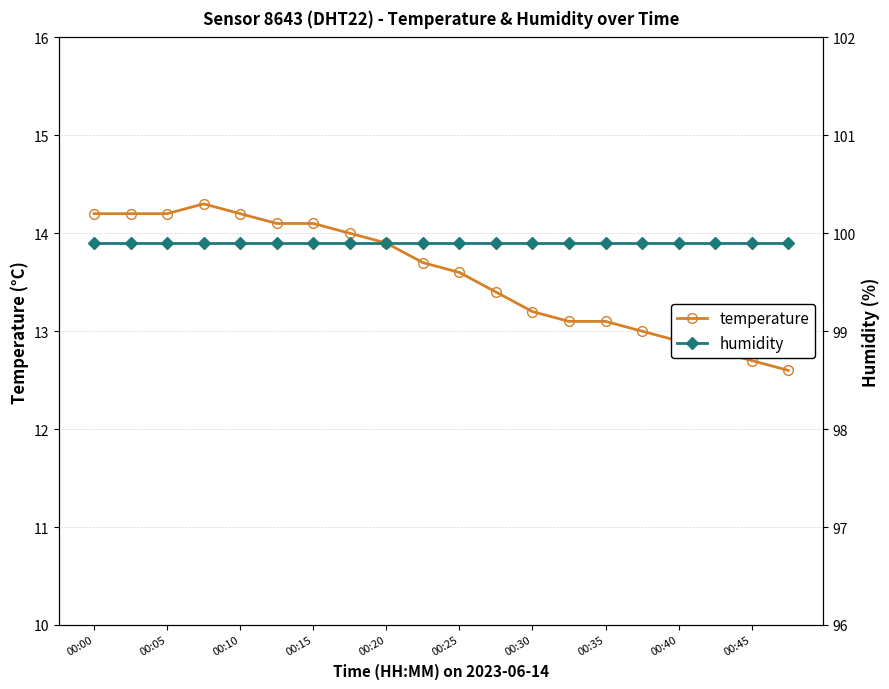

The value of temperature at 00:40 is 6.4. True or false?

False